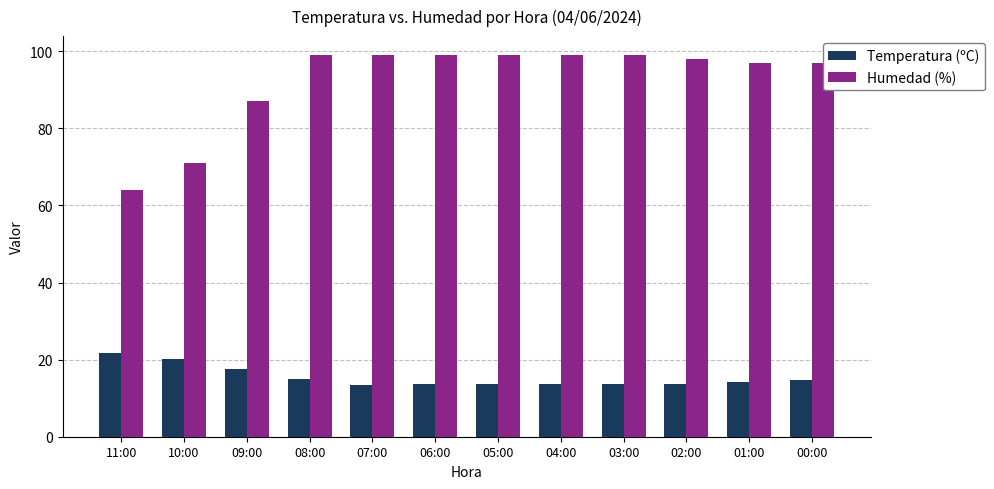

Is it true that Humedad (%) equals 71.0 at 10:00?

True